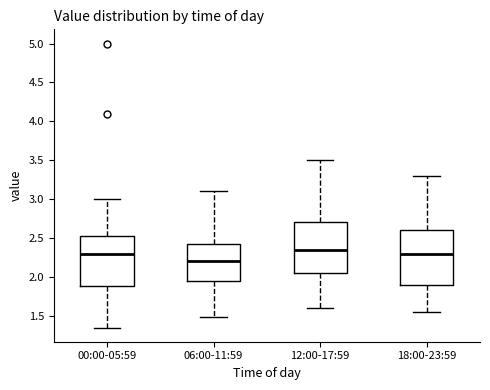

Which box has the highest median line?

12:00-17:59